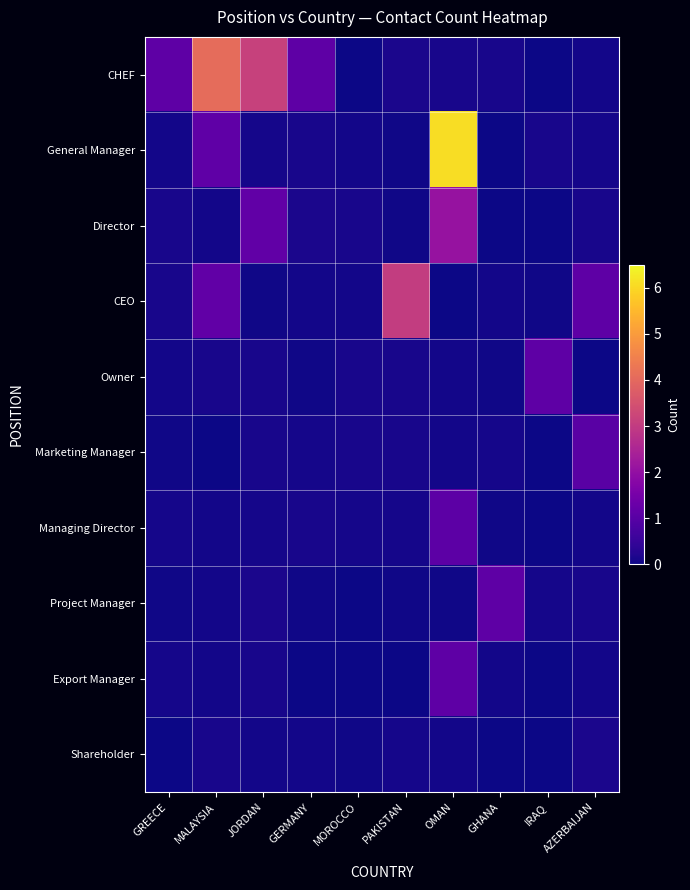

What is the total value across all series at GERMANY?

1.8